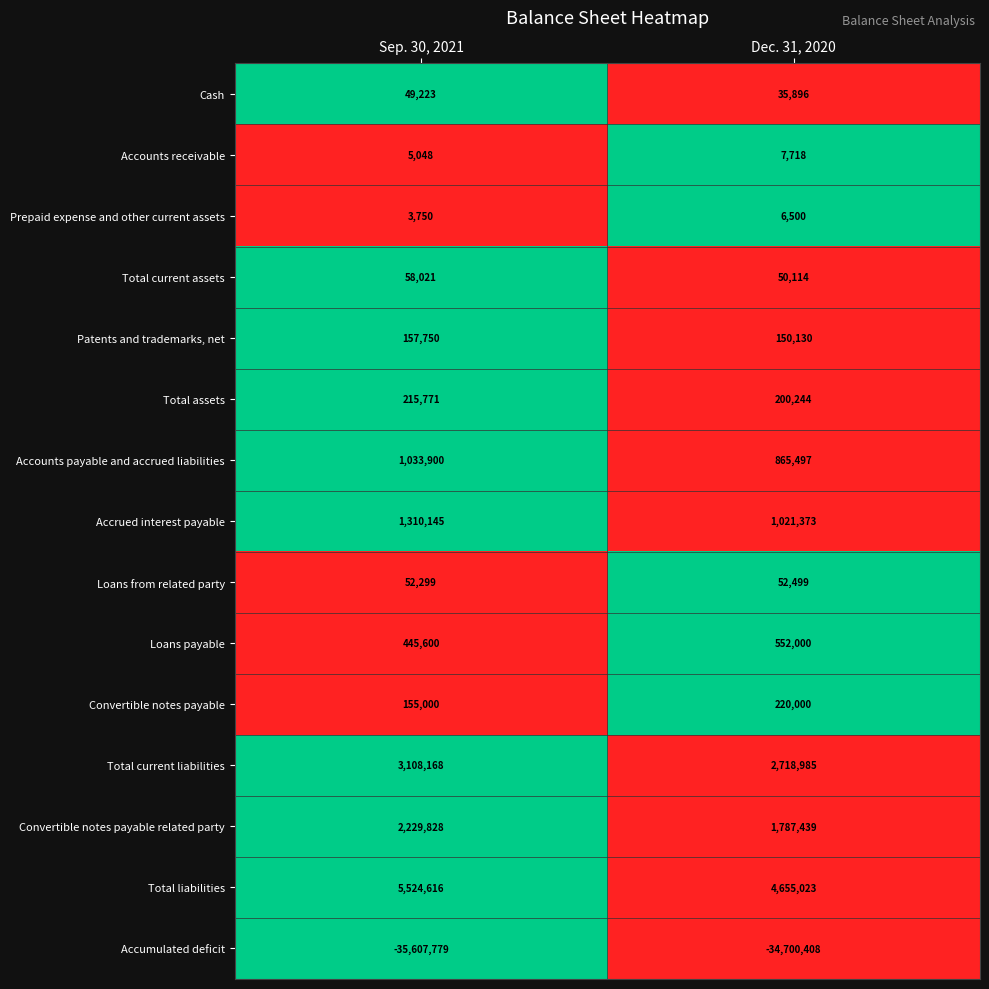

What is the maximum value shown in the chart?

5524616